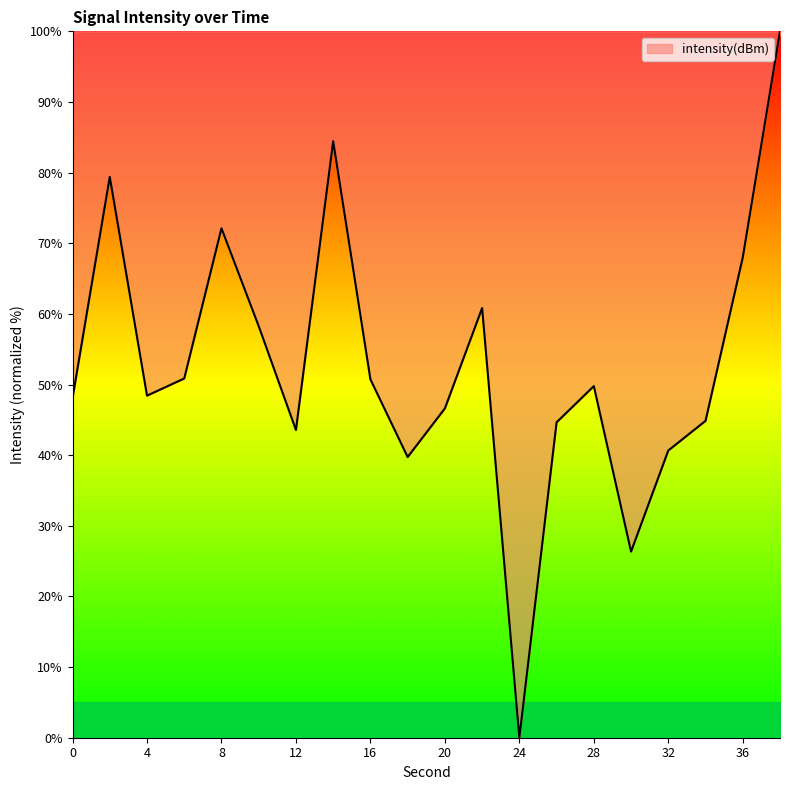

What is the greatest value displayed?

100.0